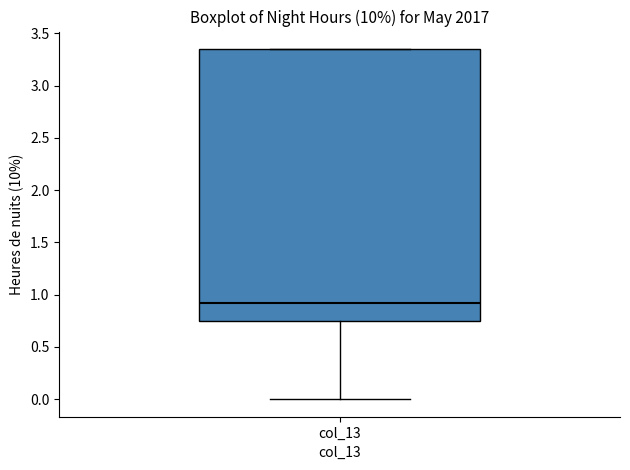

Read this box plot against the y-axis: the position of the median line, the range covered by the box, and the ends of both whiskers. The values are not printed on the chart, so give them approximately, as read against the axis.

median 0.90, box 0.75 to 3.35, whiskers 0.00 to 3.35